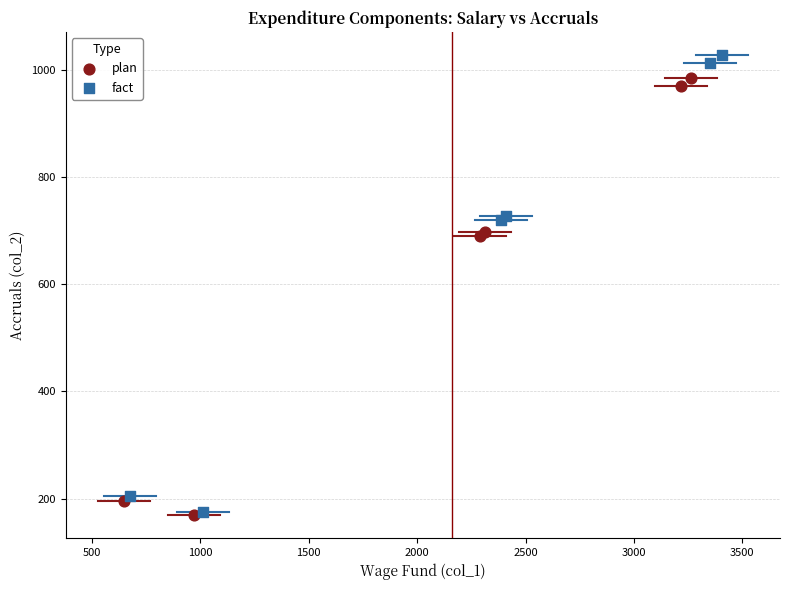

What are all the series names shown in the legend?

plan, fact